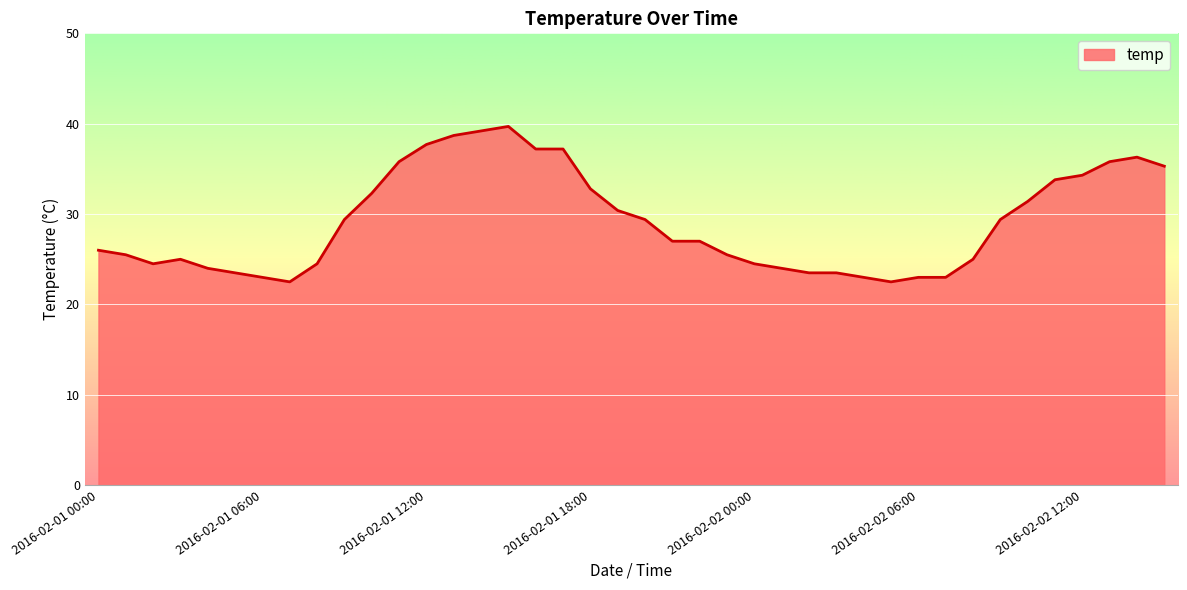

What is the difference between the second highest and second lowest values?

16.7